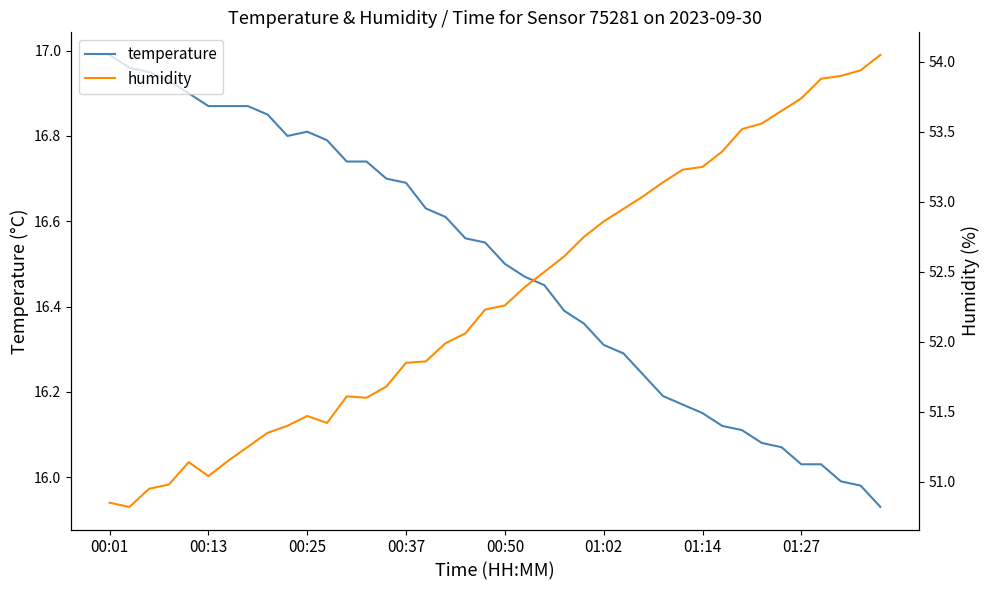

At how many categories does at least one series exceed 45?

40